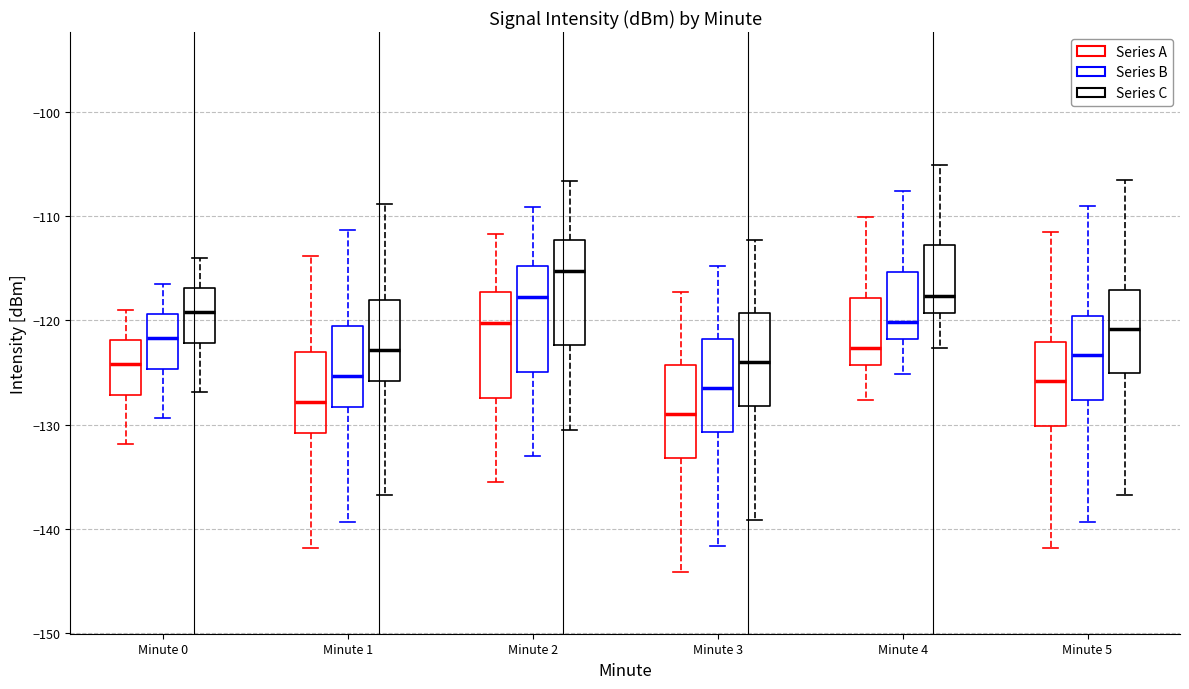

Which box has the lowest median line?

Minute 3 (Series A)